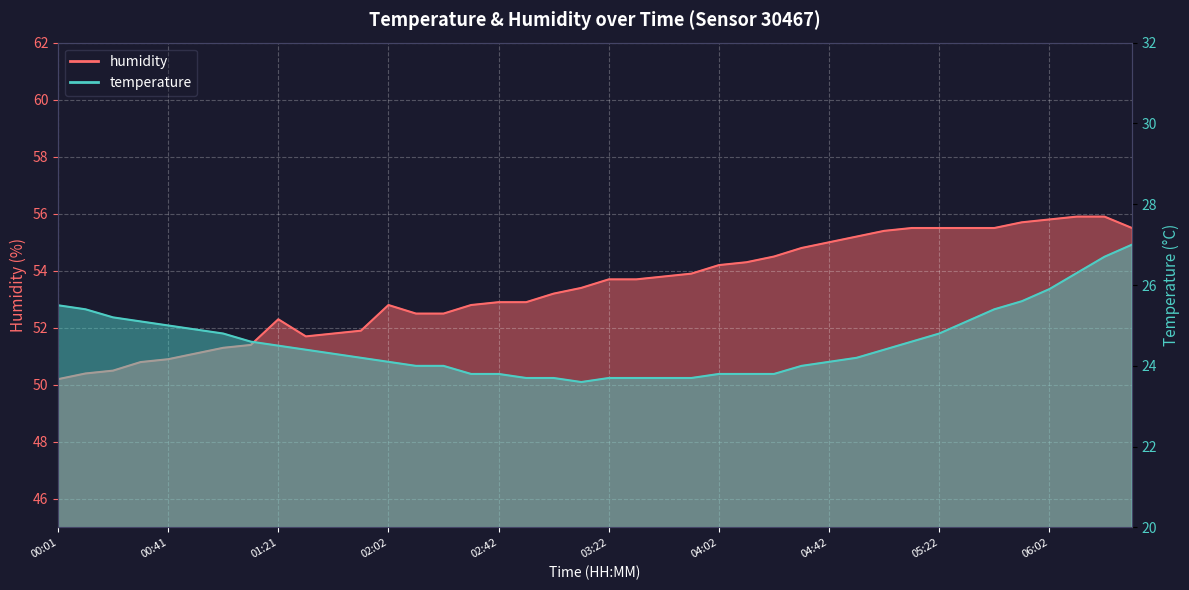

How many lines are shown in the chart?

2